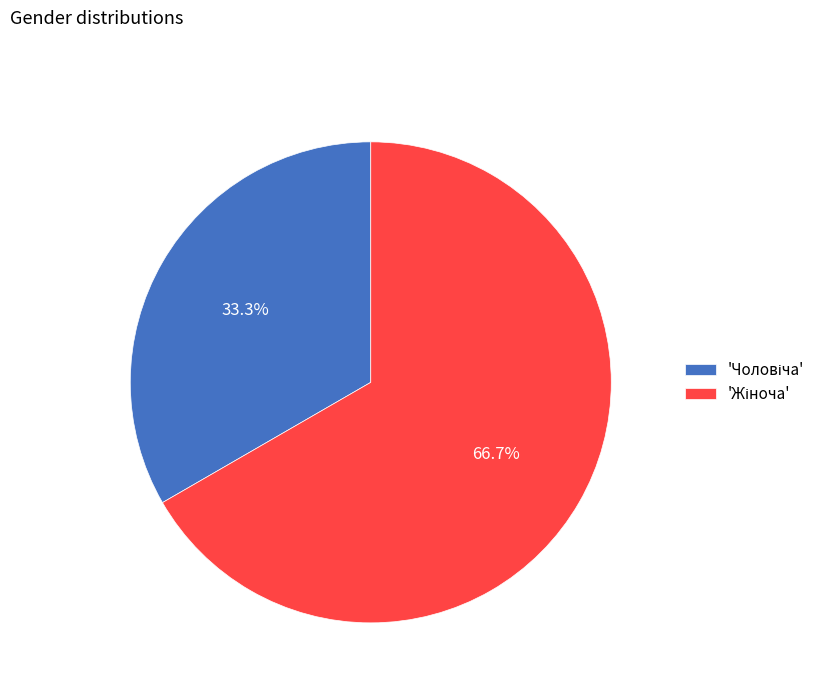

Does any single category account for the majority?

Yes